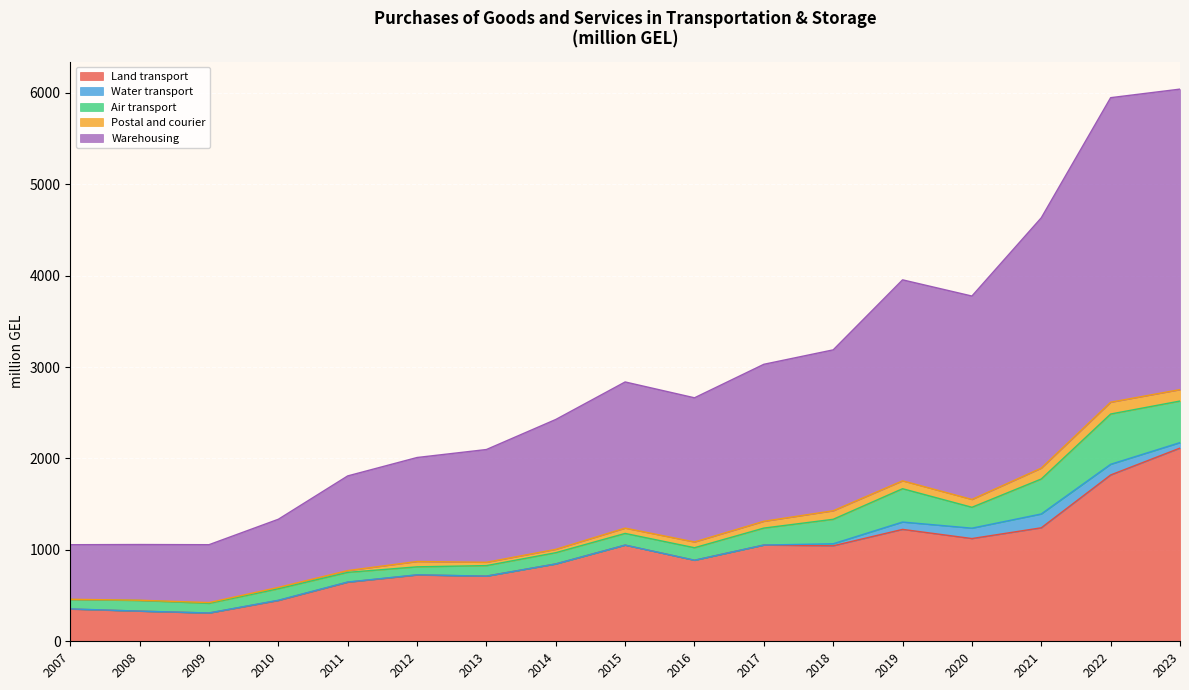

Which series has the largest range (max minus min)?

Warehousing